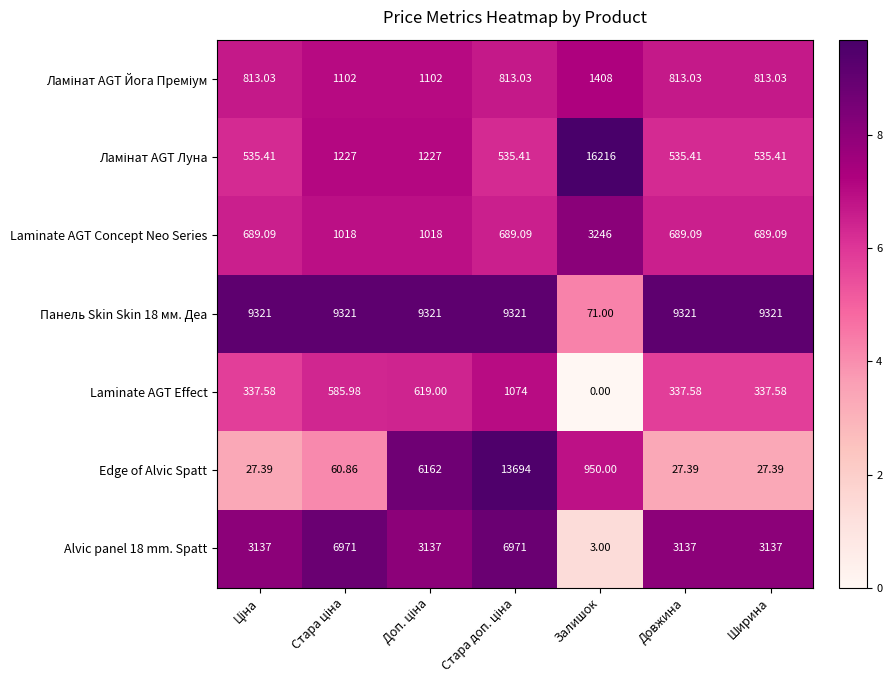

What is the greatest value displayed?

16216.0